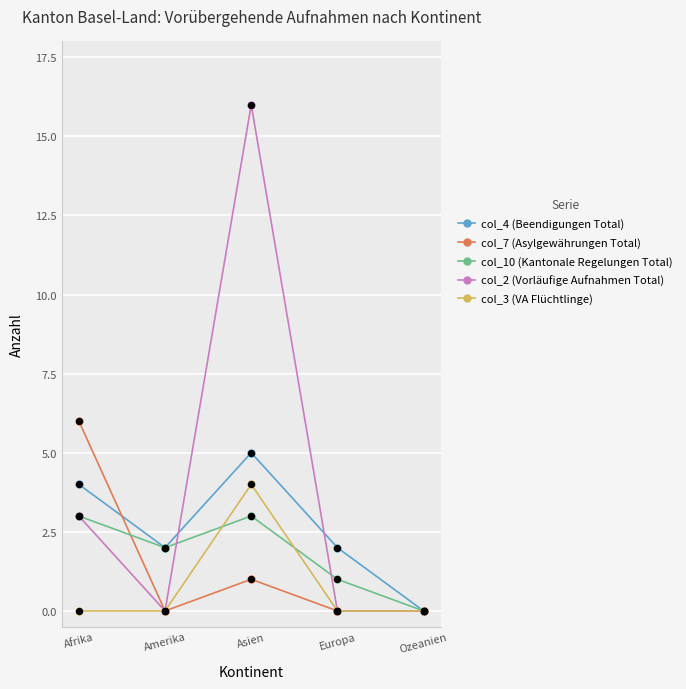

Which series changed the most between Afrika and Ozeanien?

col_7 (Asylgewährungen Total)